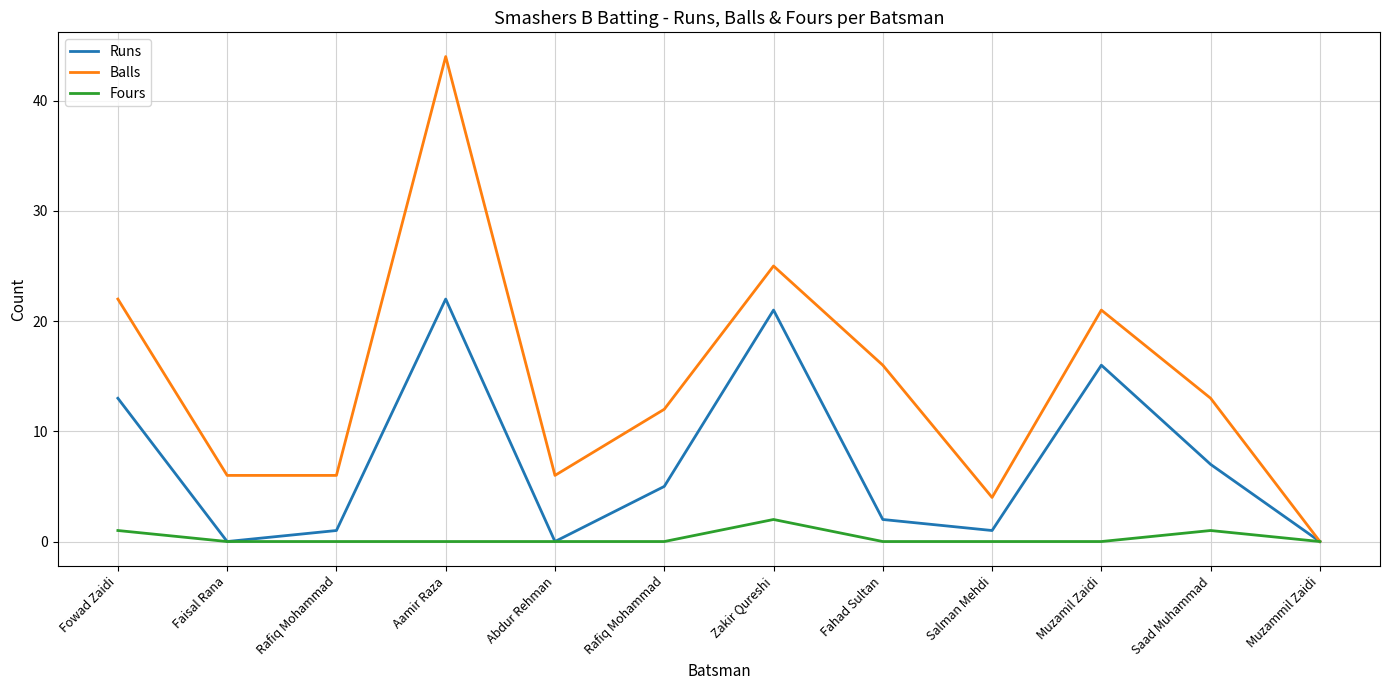

How many lines are shown in the chart?

3